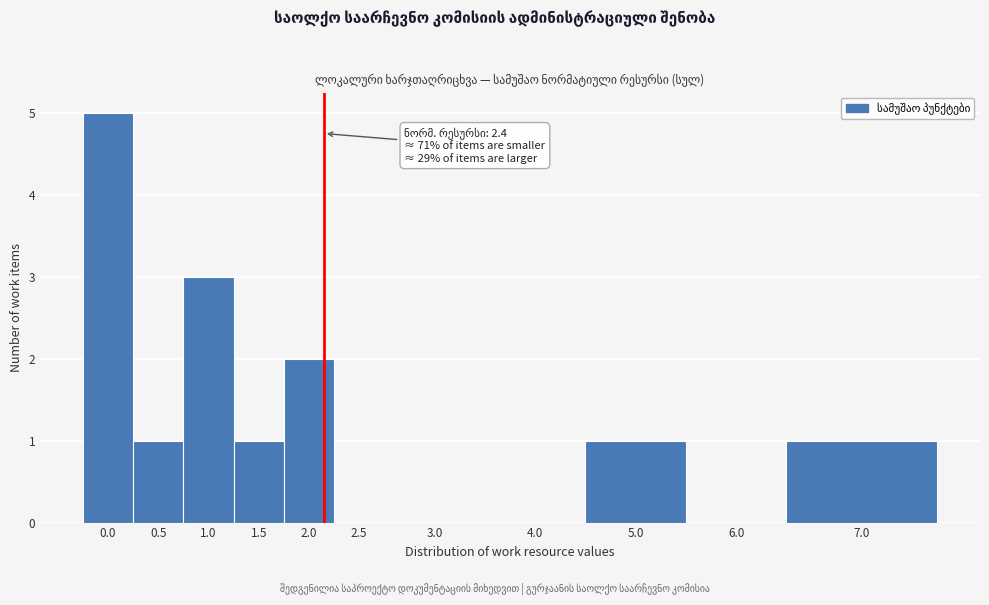

Reading left to right, list all the values displayed in this chart.

0.0=5	0.5=1	1.0=3	1.5=1	2.0=2	2.5=0	3.0=0	4.0=0	5.0=1	6.0=0	7.0=1